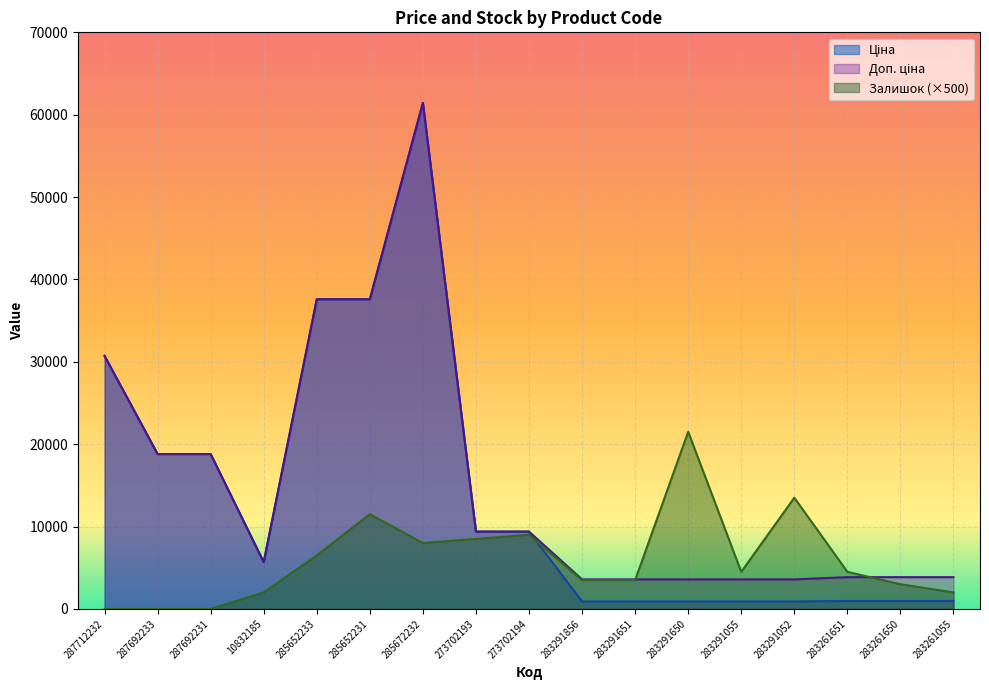

How many data points does each series have?

17